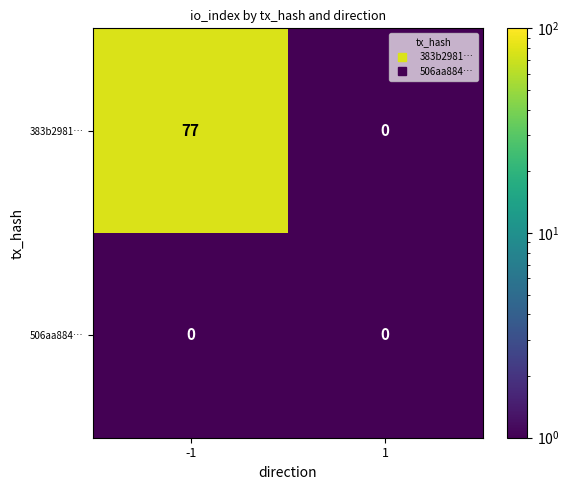

Count the number of data series in this chart.

2